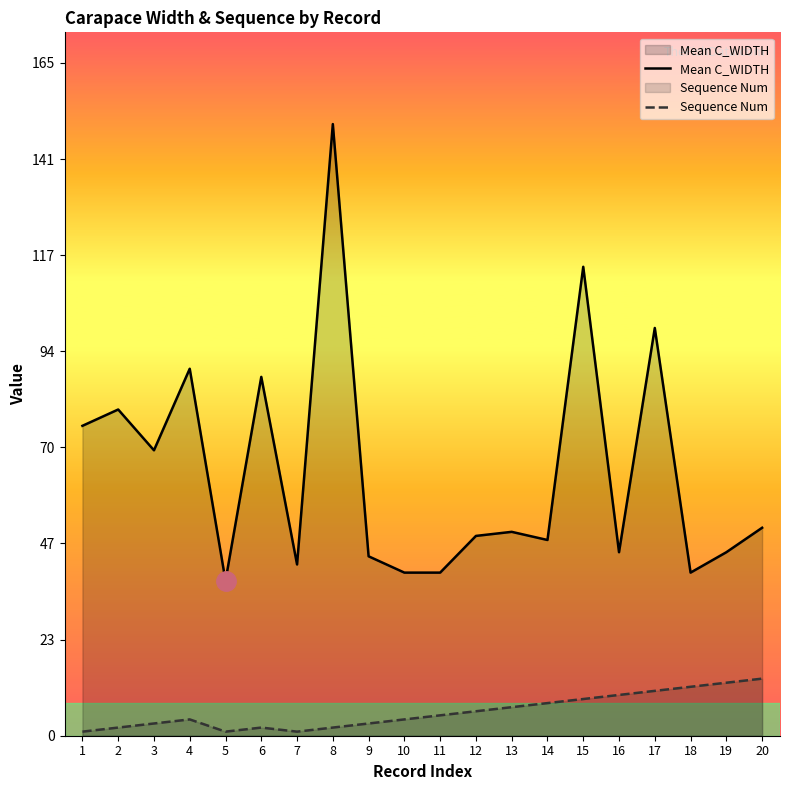

What is the spread (max minus min) of values at 2?

78